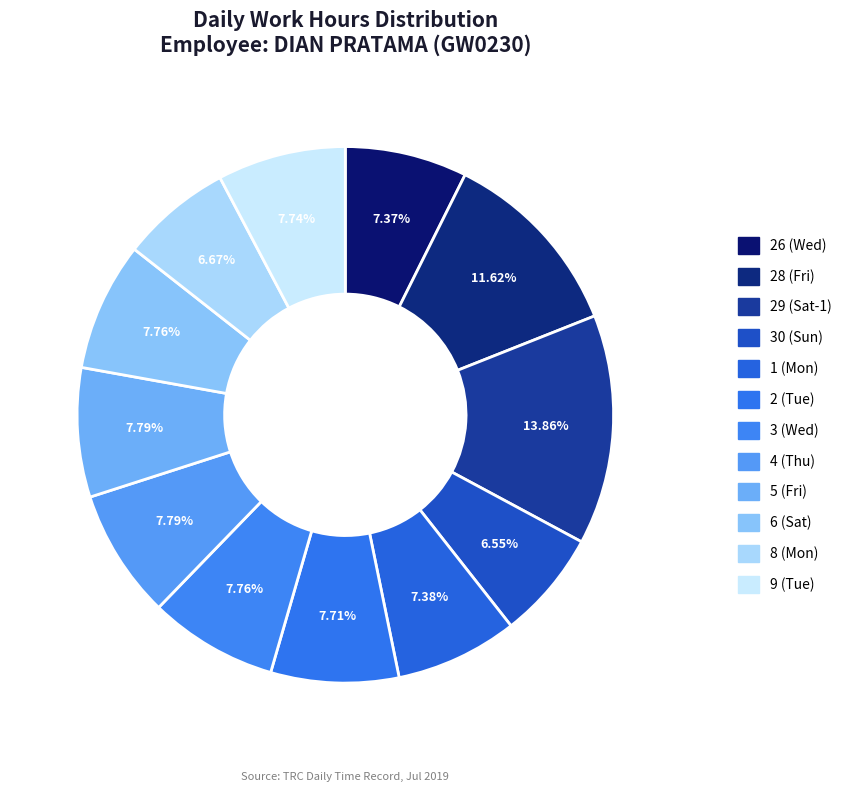

Count the number of slices in the pie.

12